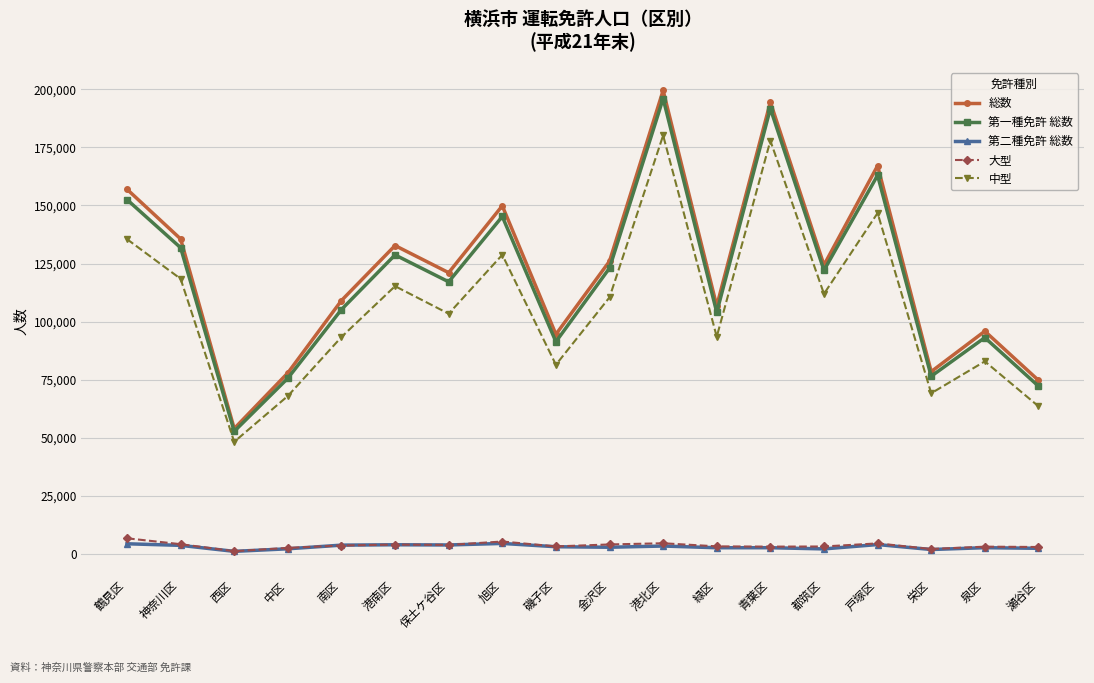

Rank the series by their maximum value, from highest to lowest.

総数, 第一種免許 総数, 中型, 大型, 第二種免許 総数